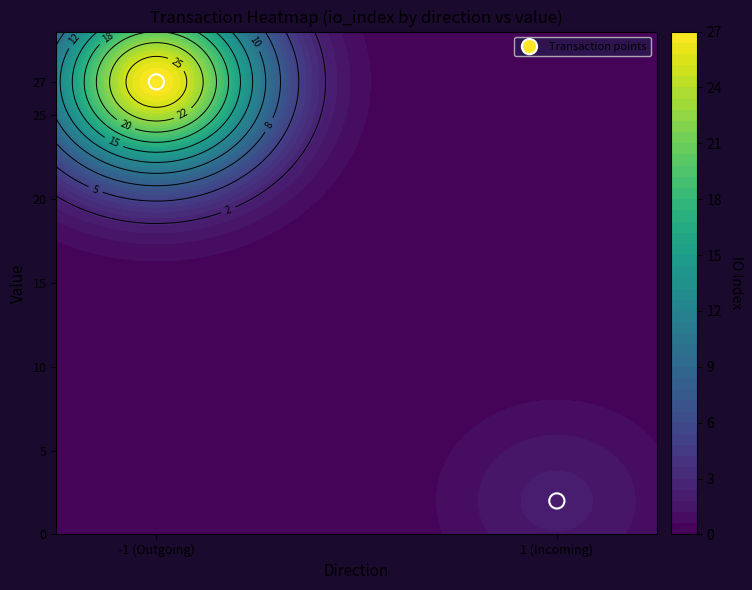

Rank the categories by value from highest to lowest.

-1 (Outgoing), 1 (Incoming)